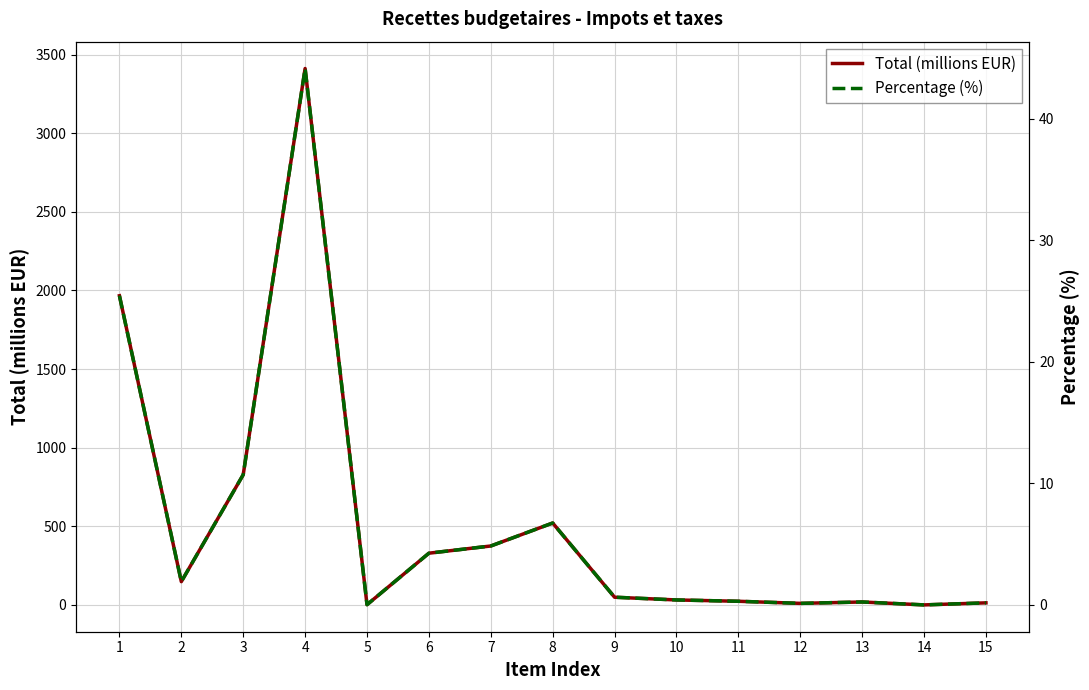

At which label does Total (millions EUR) first exceed 49?

1